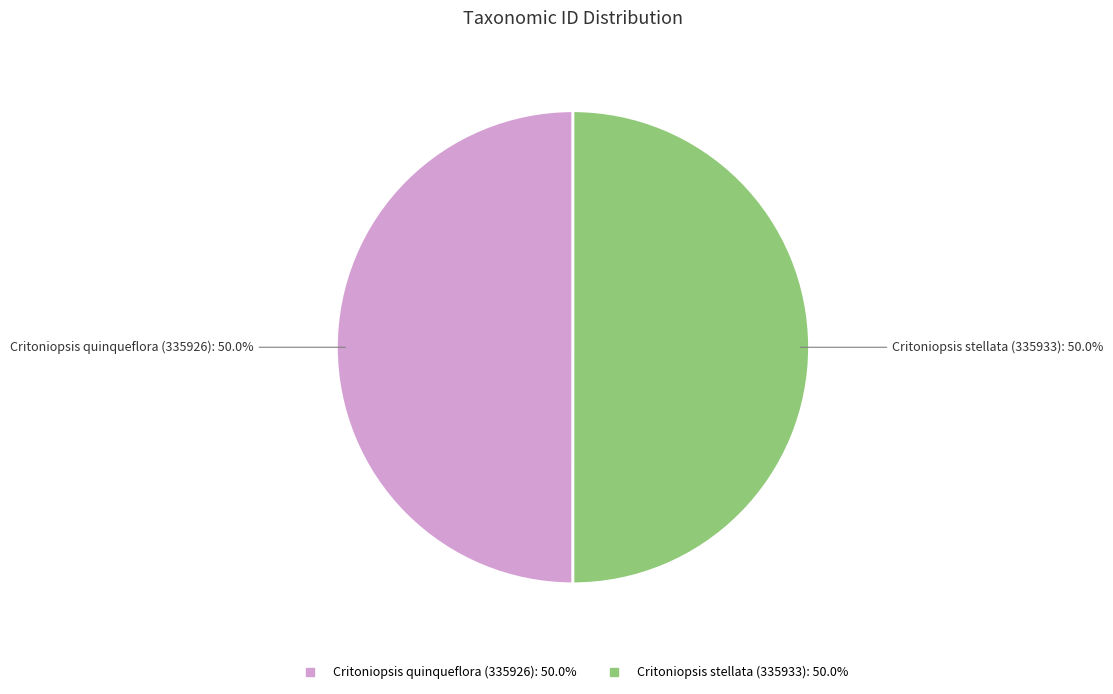

What percentage is the Critoniopsis stellata (335933) slice, to the nearest percent?

50%